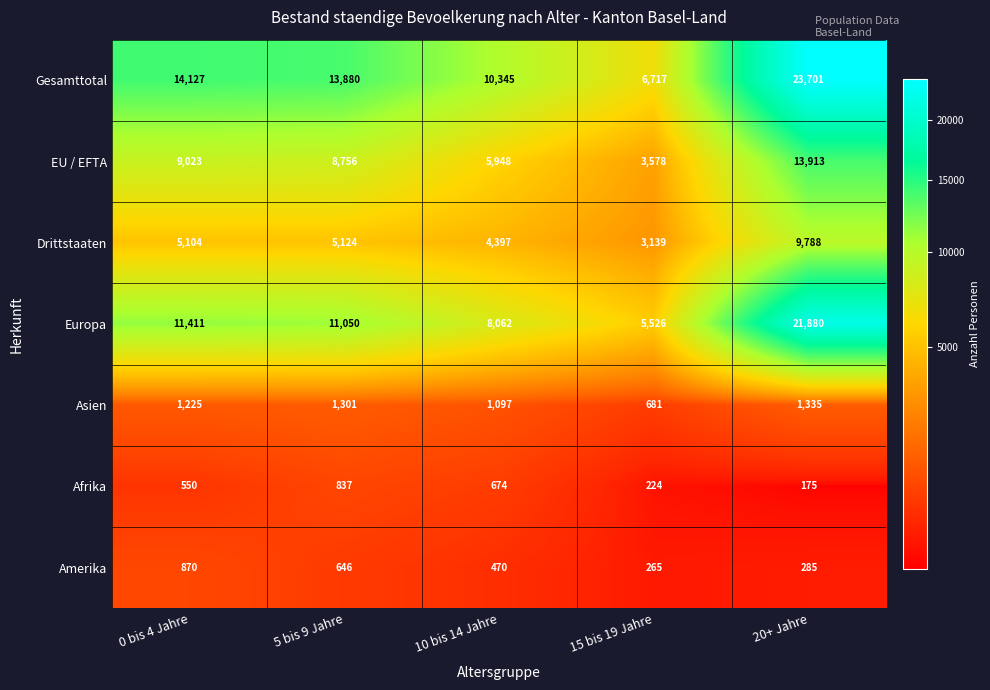

What is the difference between the highest and lowest values at 20+ Jahre?

23526